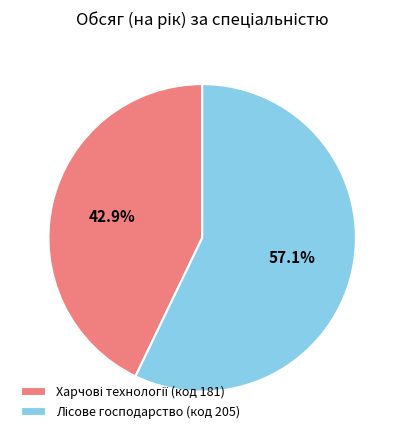

Is there a majority slice in this chart?

Yes